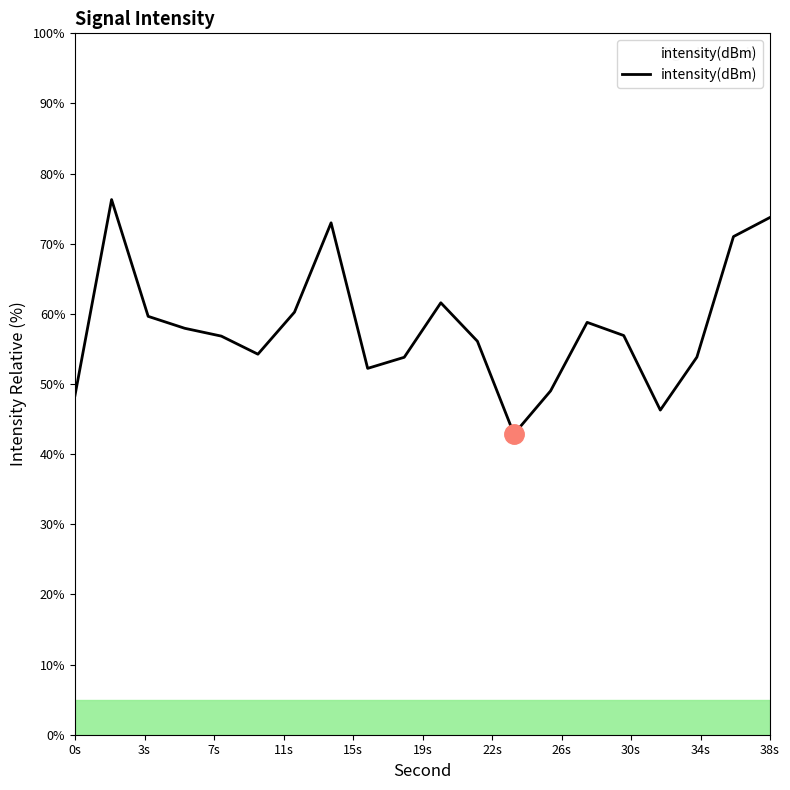

What is the smallest value displayed?

42.9